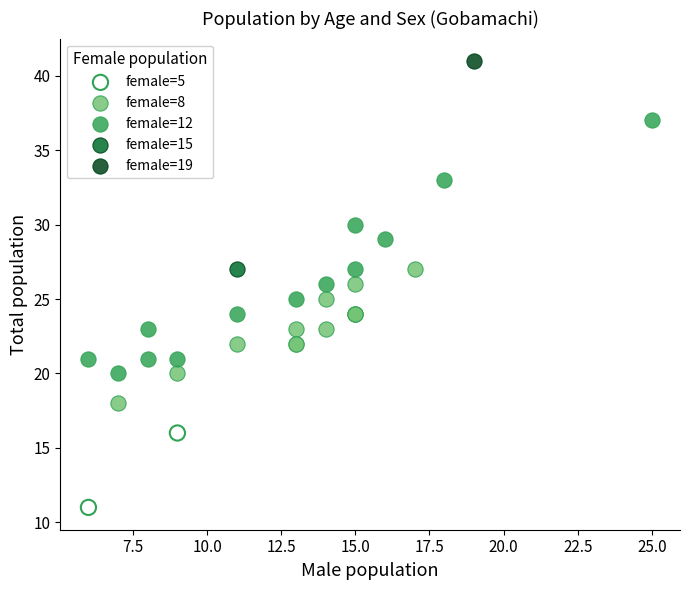

What are all the series names shown in the legend?

female=5, female=8, female=12, female=15, female=19